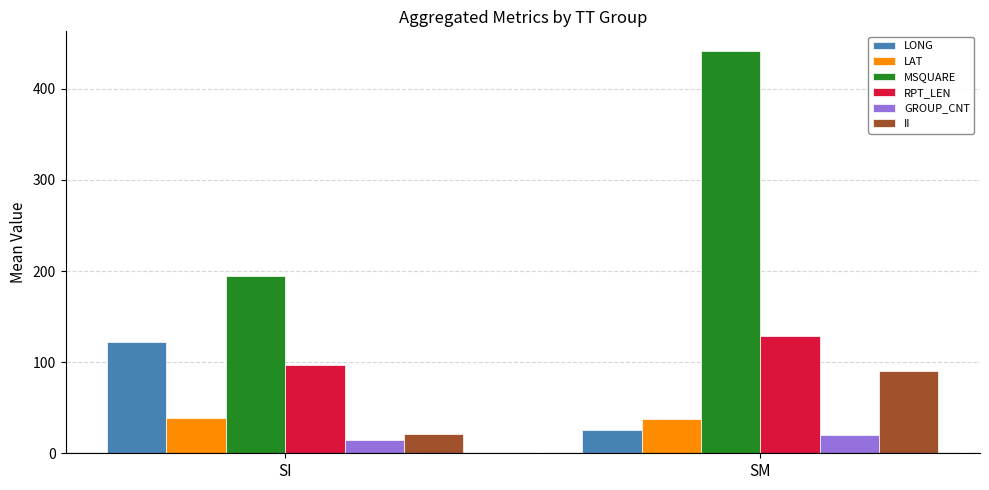

True or false: RPT_LEN has a value of 77.6 at SM.

False